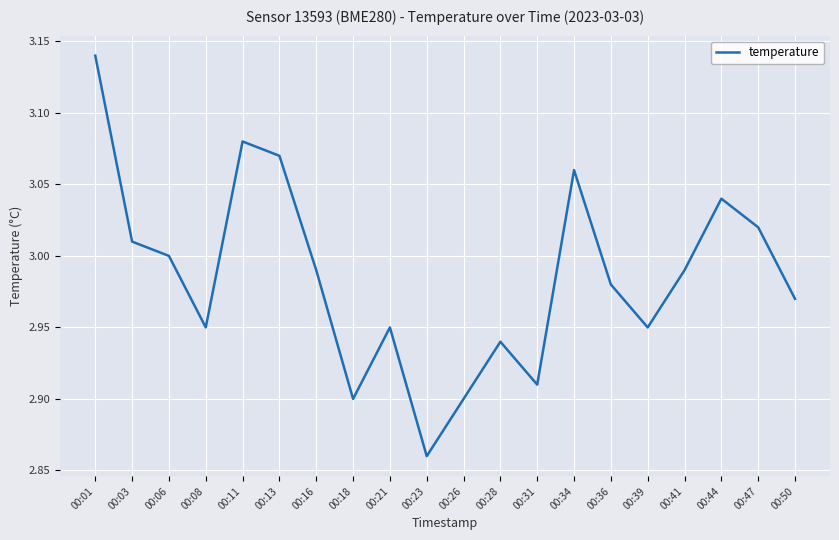

How many interior local peaks (higher than both neighbors) does the data have?

5